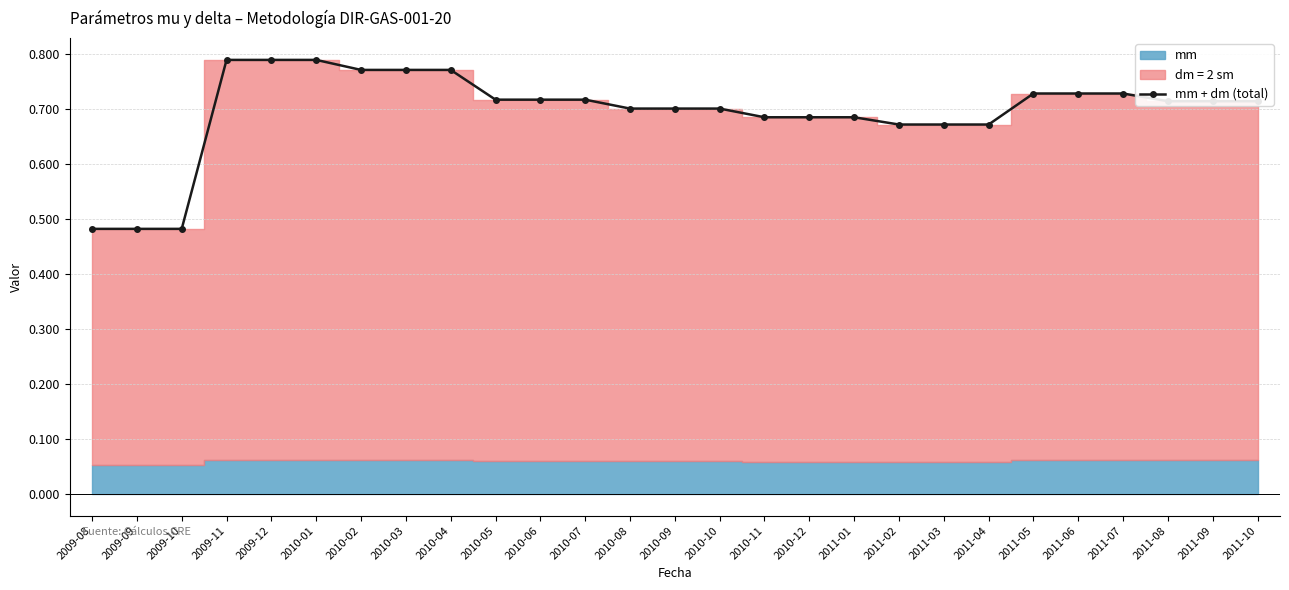

Read the value at 2011-02.

0.7